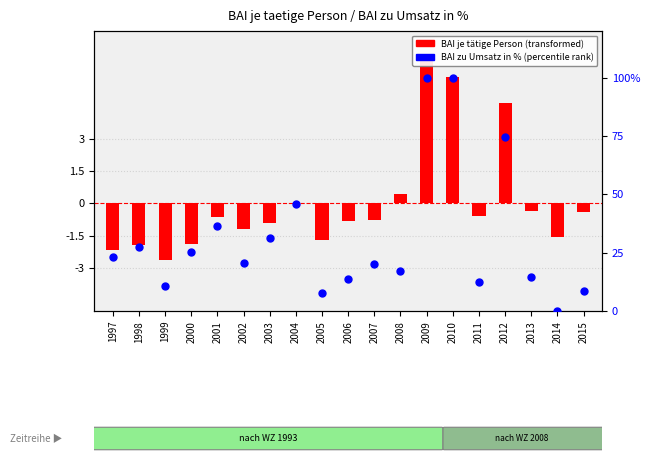

Which series reaches the minimum Y coordinate?

BAI je taetige Person (transformed)